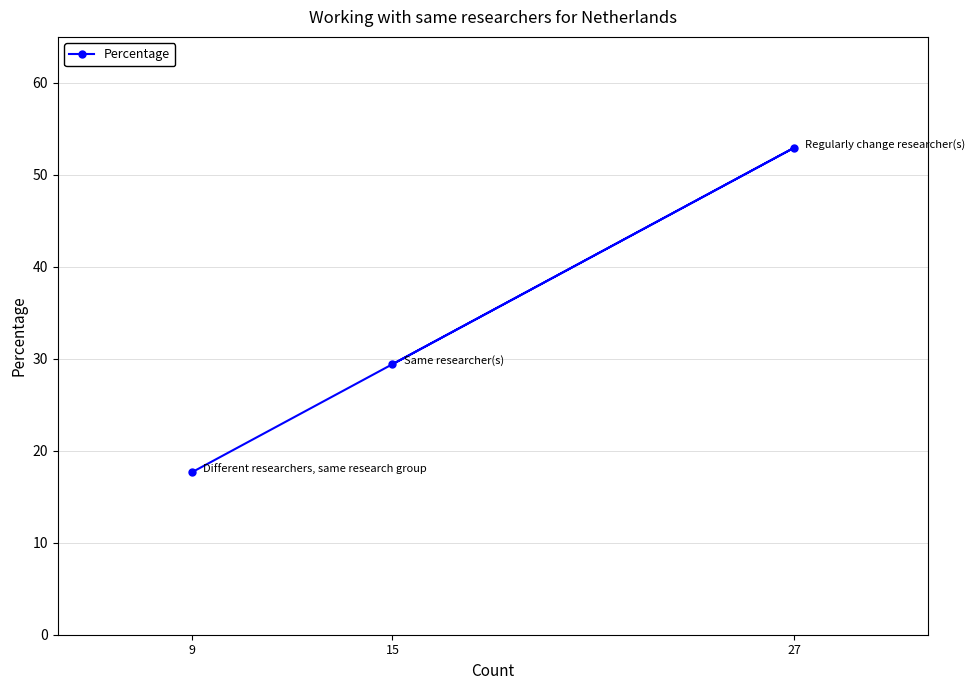

What is the minimum value shown in the chart?

17.6